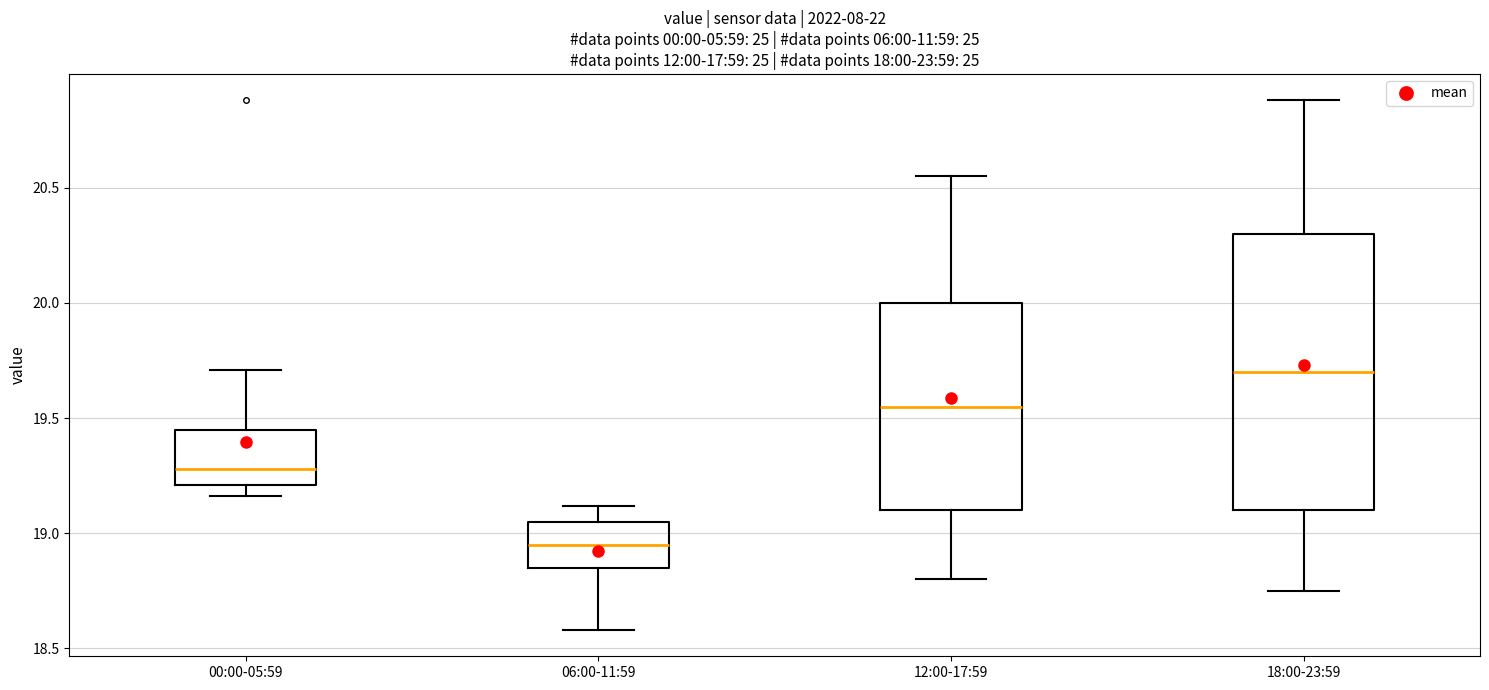

Which box has the highest median line?

18:00-23:59